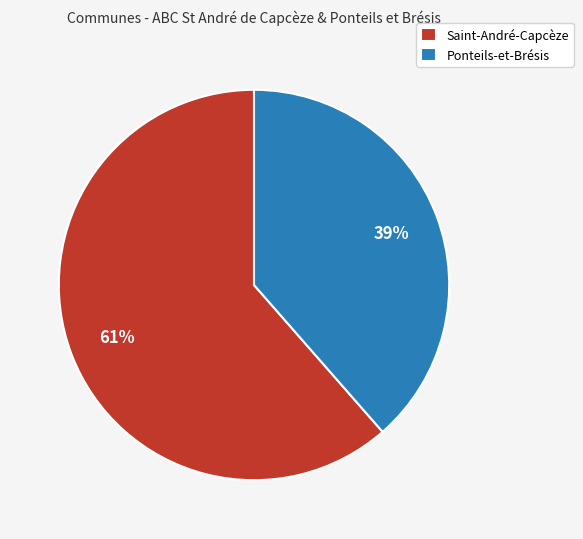

Is there a majority slice in this chart?

Yes